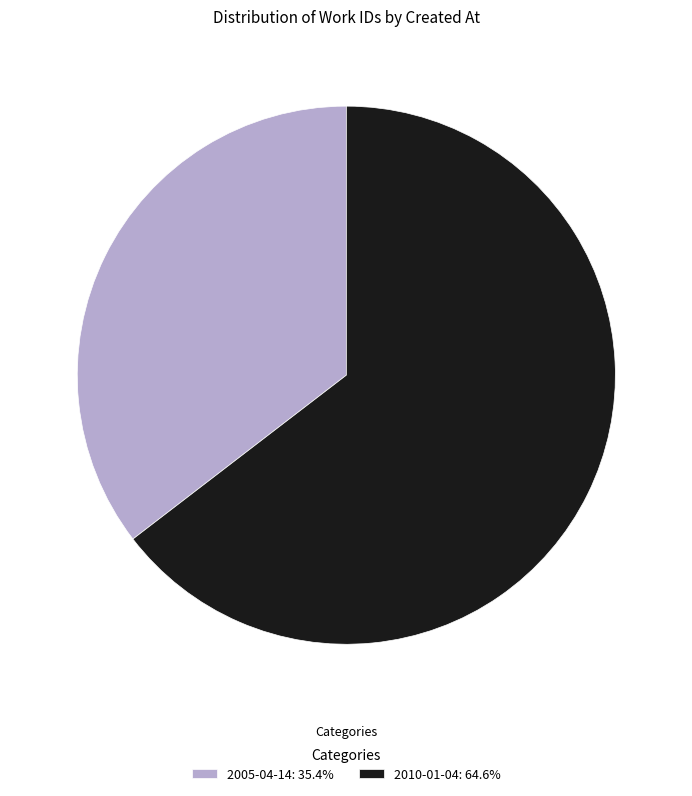

Combined, do 2005-04-14: 35.4% and 2010-01-04: 64.6% account for over 50%?

Yes